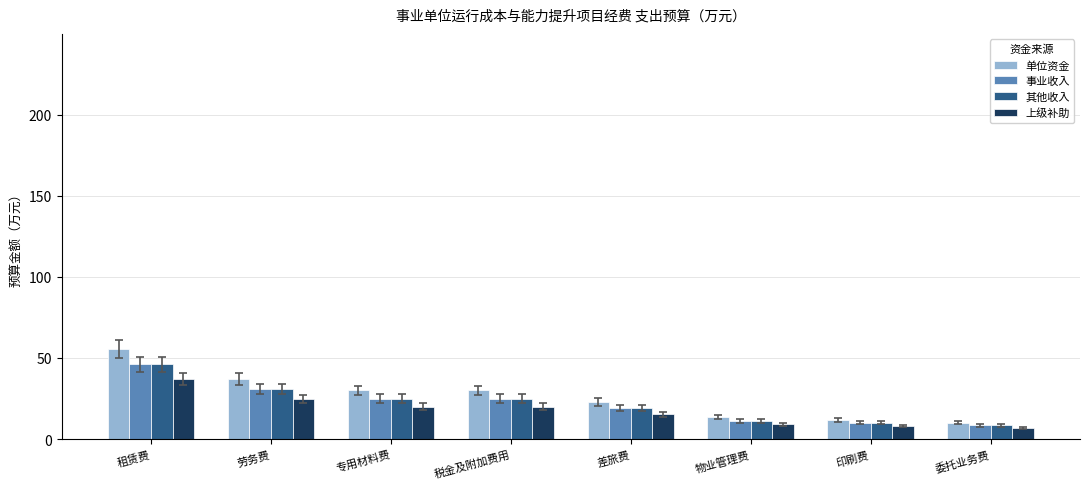

What is the lowest value of the 其他收入 series?

8.4